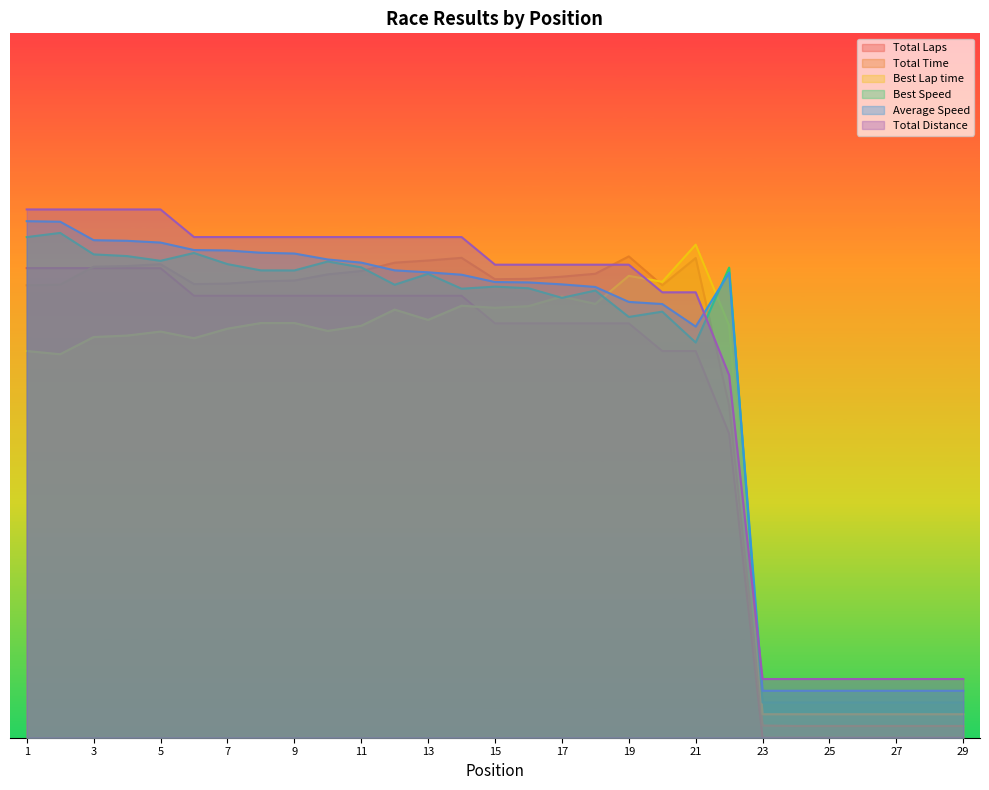

How many lines are shown in the chart?

6